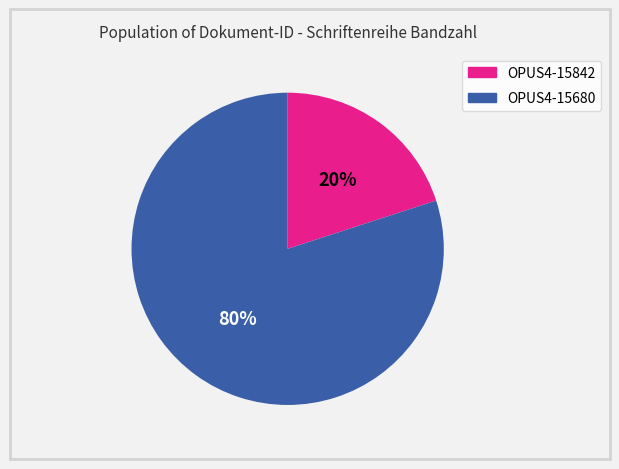

Which has a higher value, OPUS4-15680 or OPUS4-15842?

OPUS4-15680